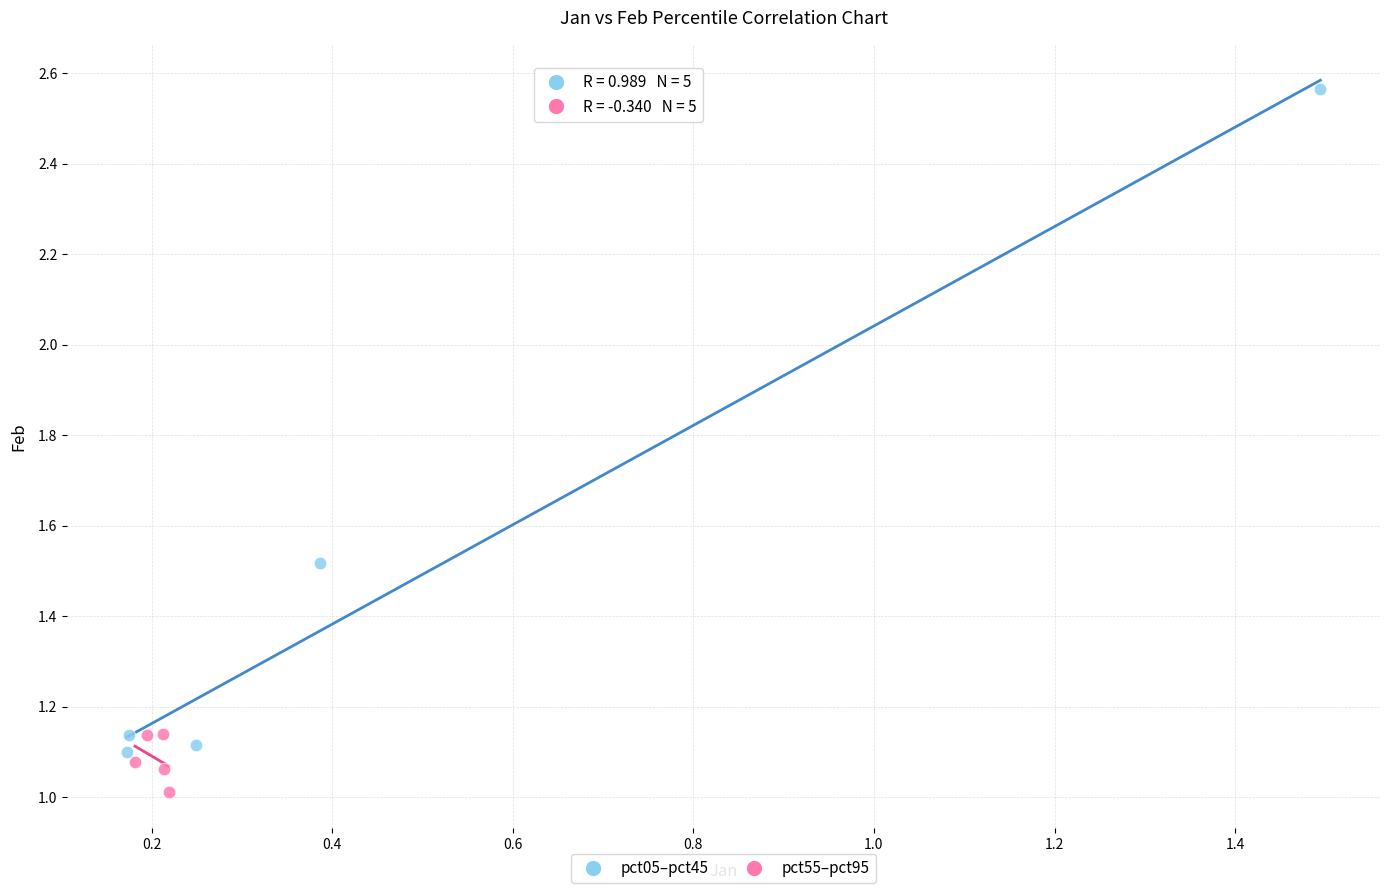

Which series has the largest Y range (max minus min)?

pct05–pct45